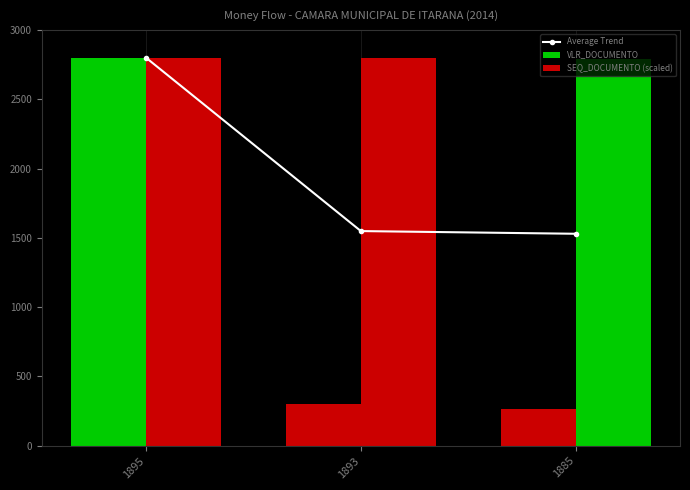

How many values in the Average Trend series exceed 1548?

2